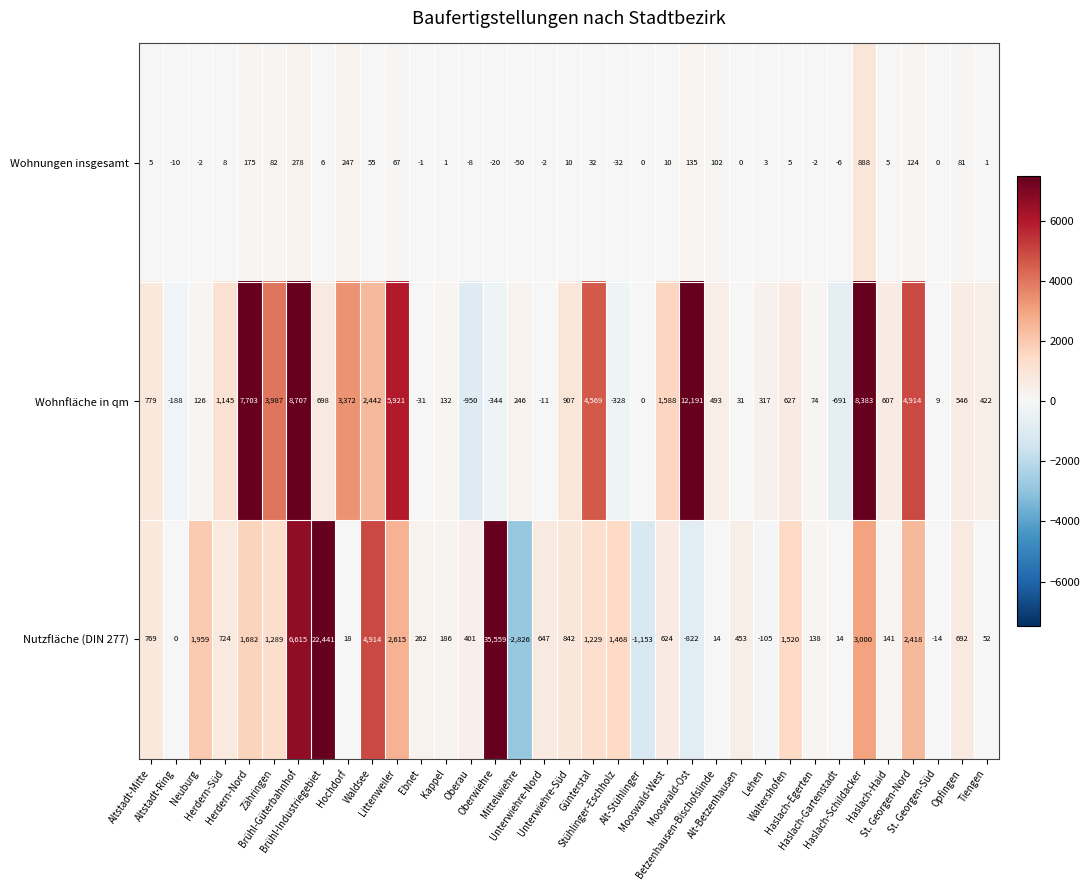

Which series has the largest total across all categories?

Nutzfläche (DIN 277)